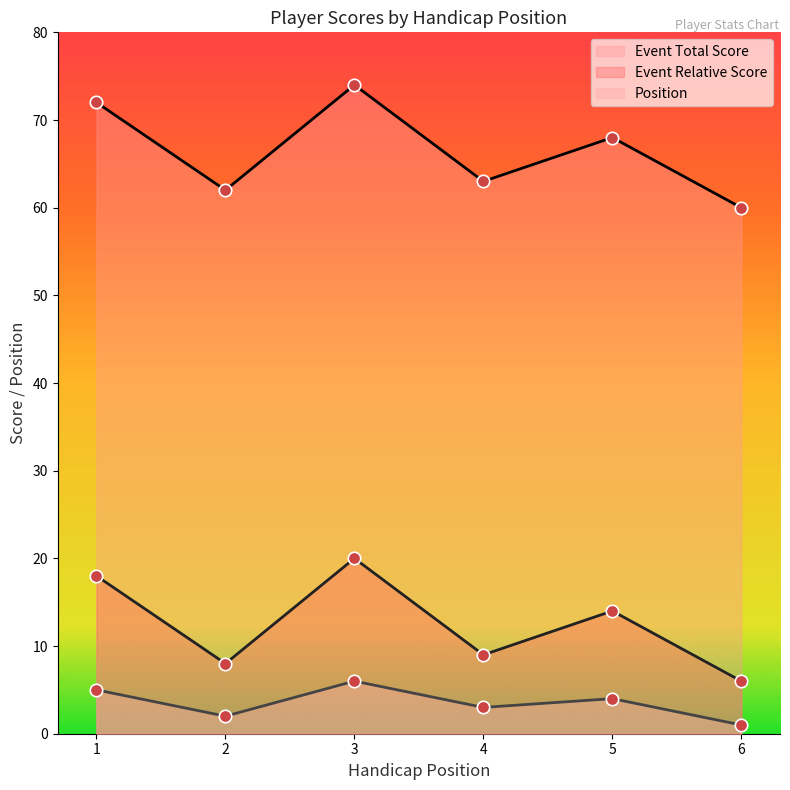

At how many categories does at least one series exceed 63?

3